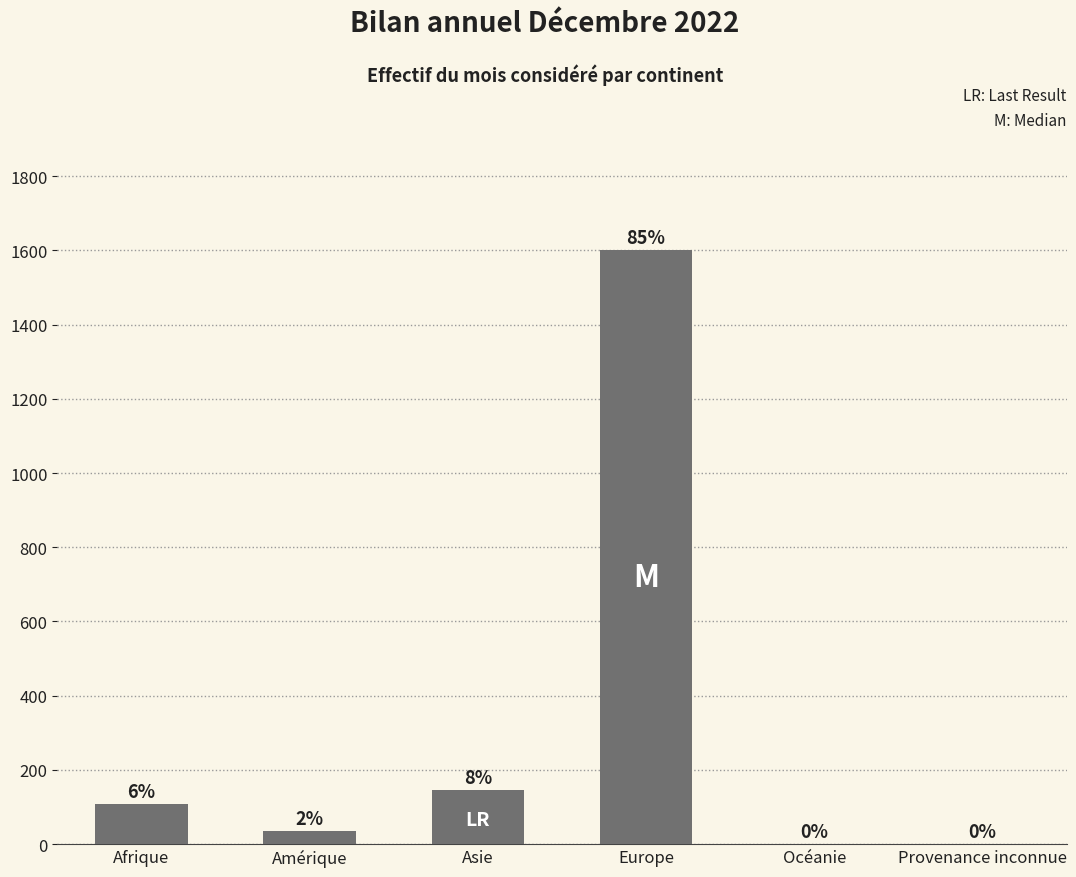

True or false: the data shows 972 at Europe.

False